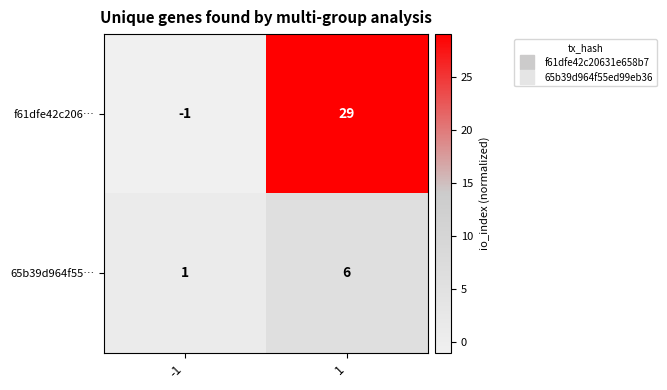

At 1, list the series in order from largest to smallest.

f61dfe42c206…, 65b39d964f55…